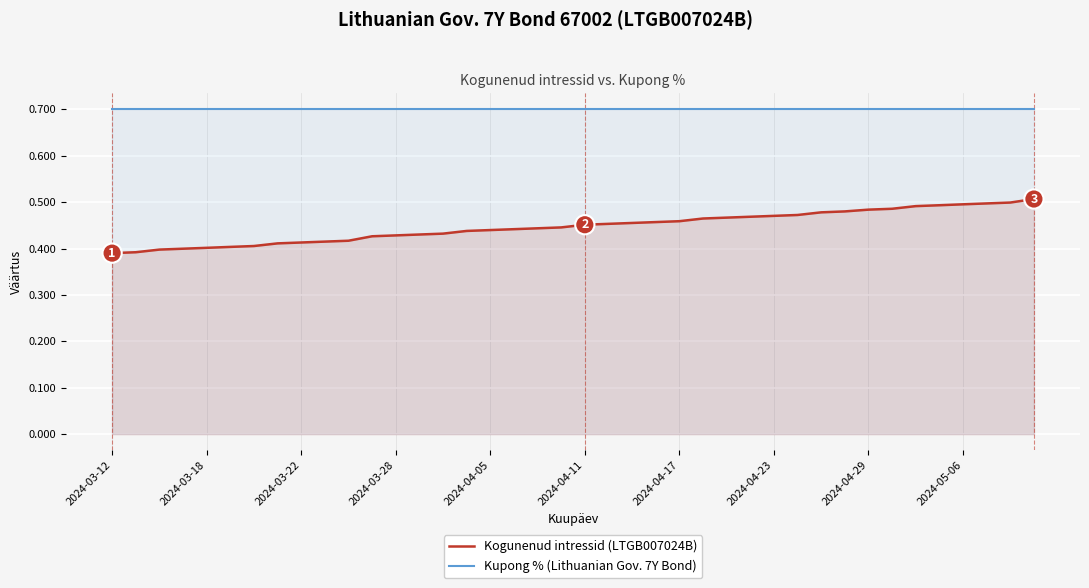

What is the minimum value for Kupong % (Lithuanian Gov. 7Y Bond)?

0.7